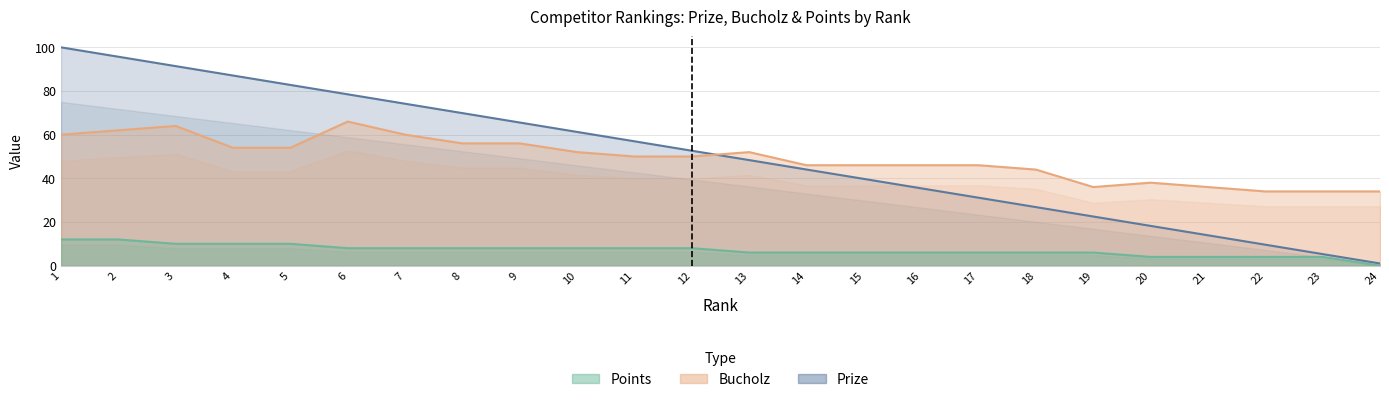

Reading left to right, list all the values displayed in this chart.

Prize: 100.0	95.7	91.4	87.1	82.8	78.5	74.2	69.9	65.6	61.2	57.0	52.6	48.4	44.0	39.7	35.4	31.1	26.8	22.5	18.2	13.9	9.6	5.3	1.0
Bucholz: 60.0	62.0	64.0	54.0	54.0	66.0	60.0	56.0	56.0	52.0	50.0	50.0	52.0	46.0	46.0	46.0	46.0	44.0	36.0	38.0	36.0	34.0	34.0	34.0
Points: 12.0	12.0	10.0	10.0	10.0	8.0	8.0	8.0	8.0	8.0	8.0	8.0	6.0	6.0	6.0	6.0	6.0	6.0	6.0	4.0	4.0	4.0	4.0	0.0